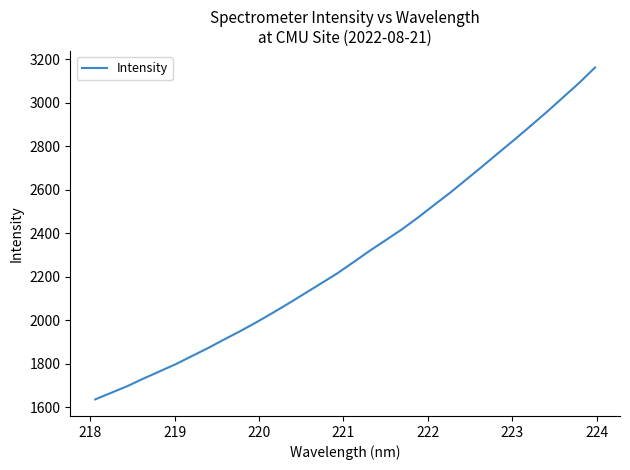

What is the difference between the maximum and minimum values?

1526.3